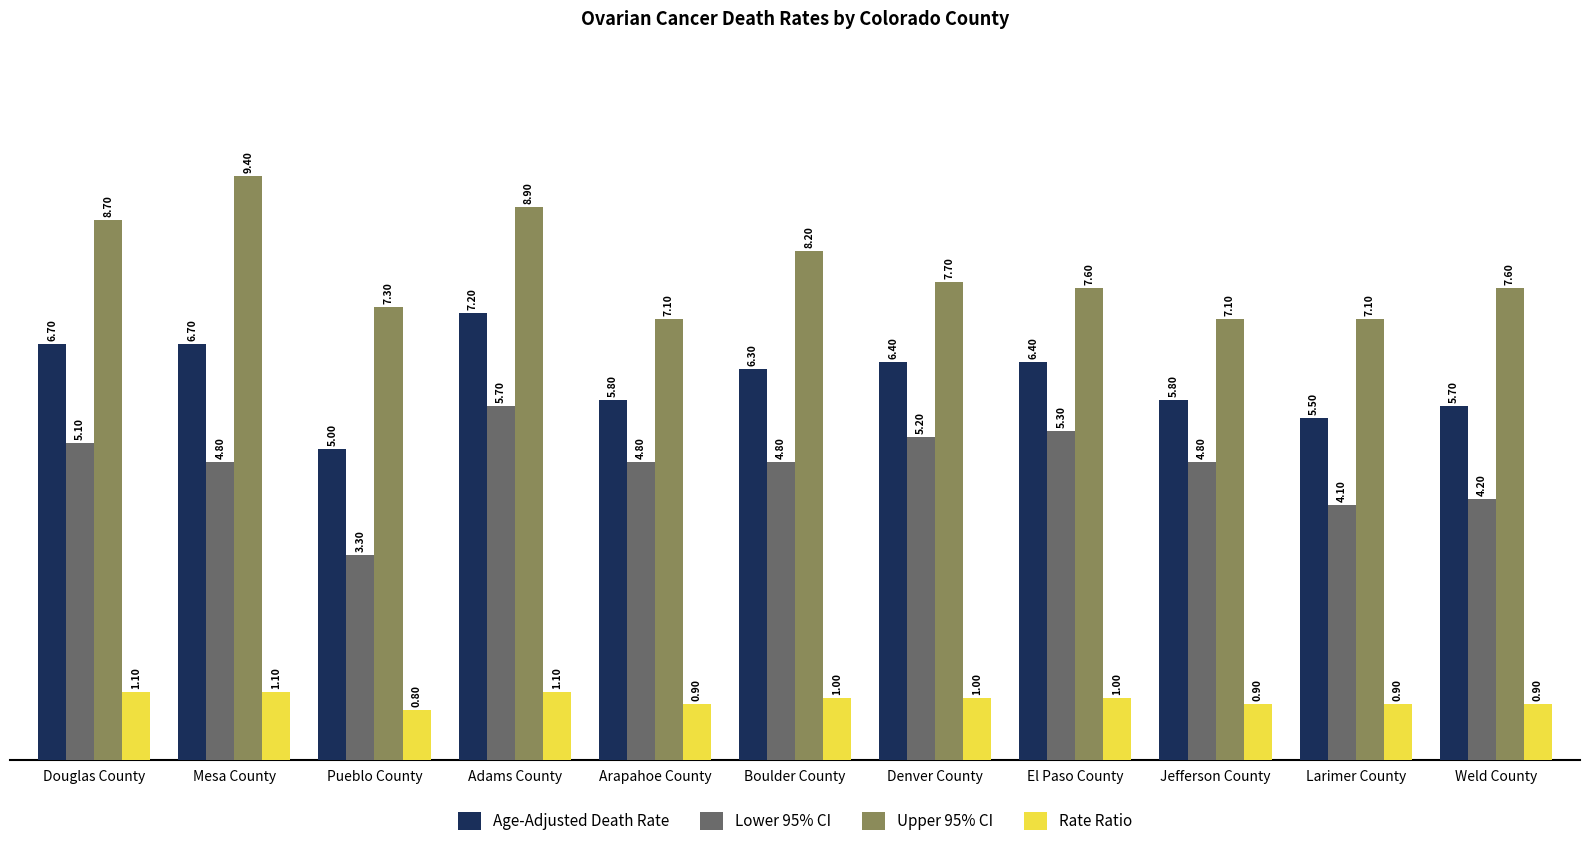

Where is Rate Ratio nearest to the value 0?

Pueblo County